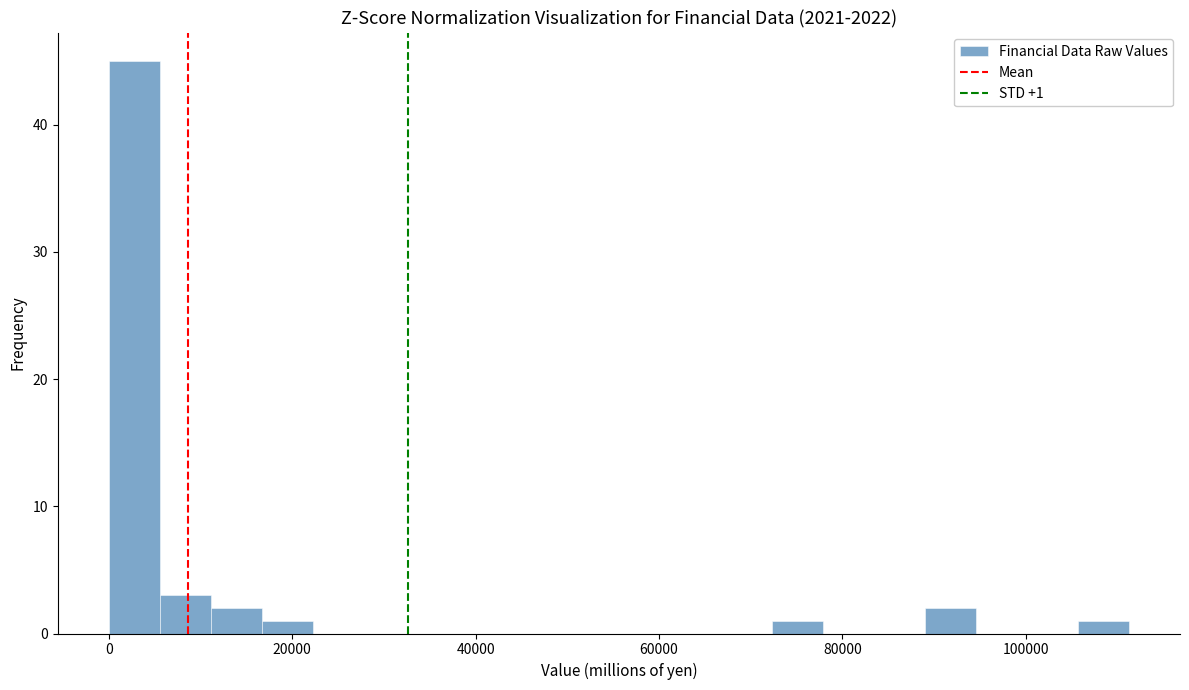

Around what value on the x-axis is the tallest bar? Give the approximate position of its centre, as read against the axis.

2000